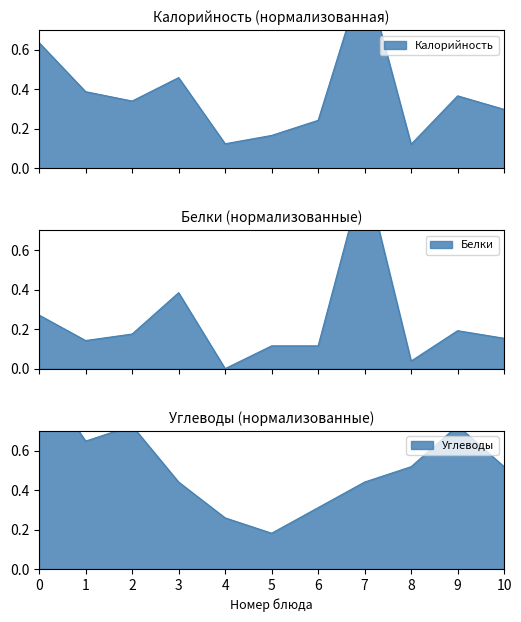

How many interior local peaks does the Калорийность series have?

3